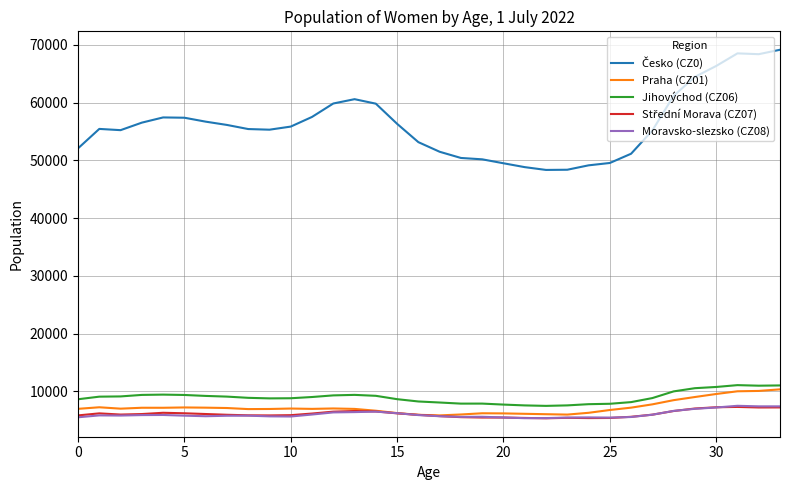

True or false: Jihovýchod (CZ06) and Moravsko-slezsko (CZ08) intersect in this chart.

False